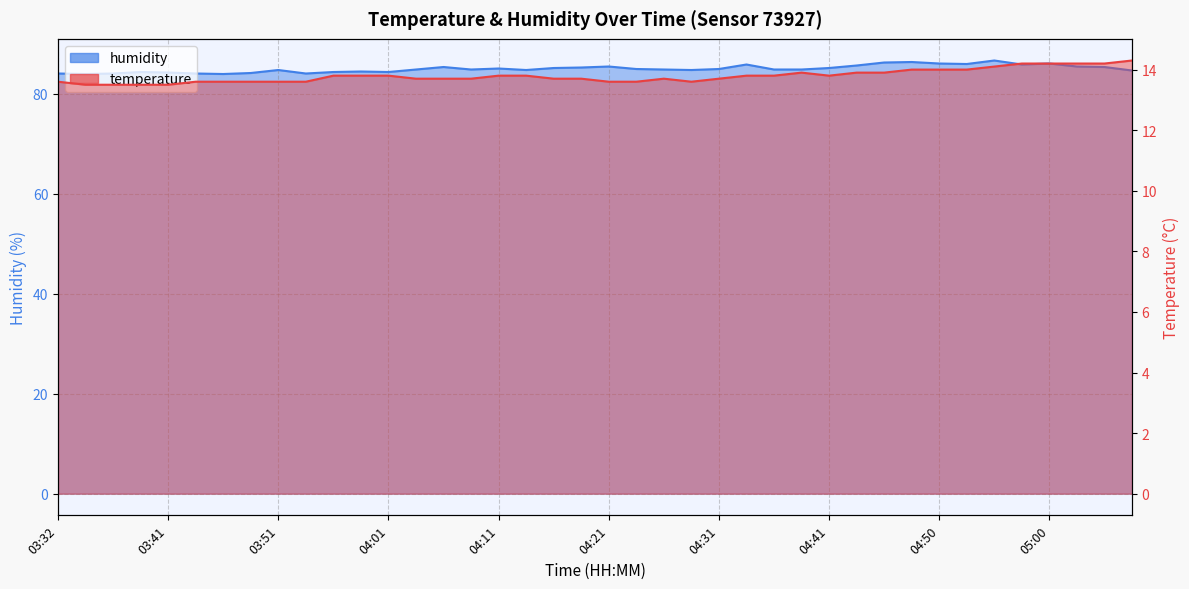

Is the value of temperature at 03:39 greater than the value of humidity at 04:50?

No